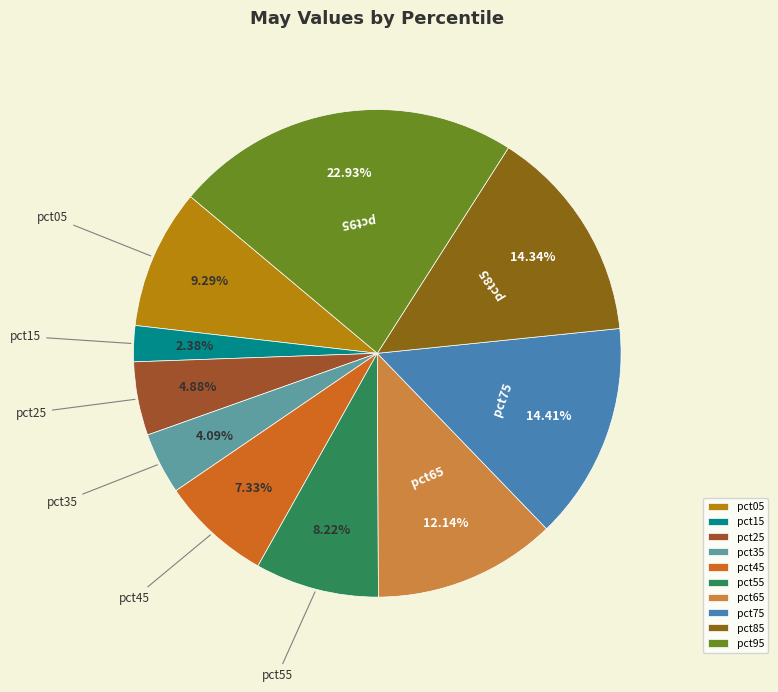

What percentage is the pct35 slice, to the nearest percent?

4%